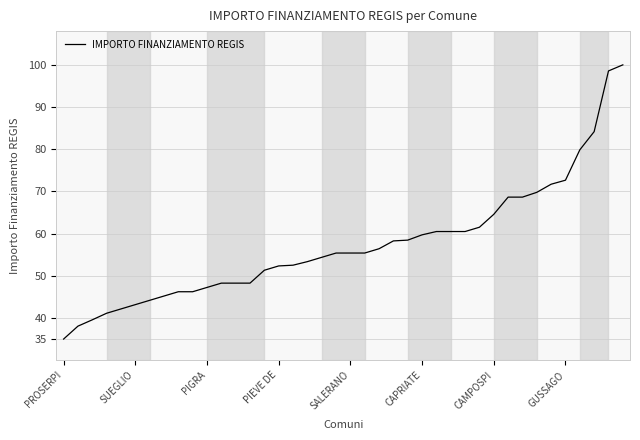

What is the minimum value shown in the chart?

35.0